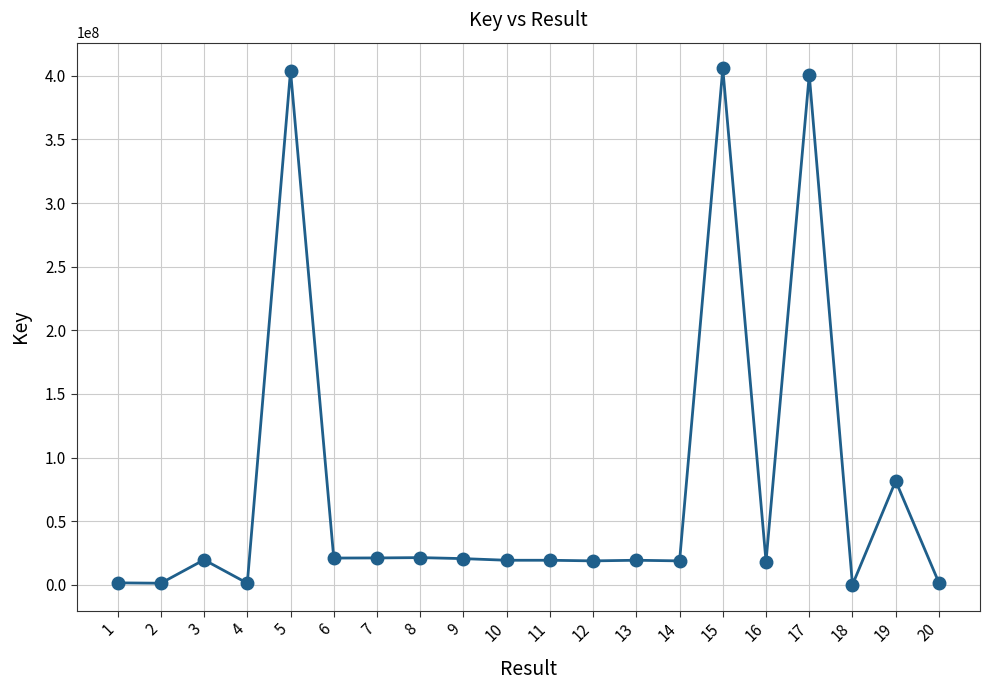

Between 3 and 19, which is larger?

19